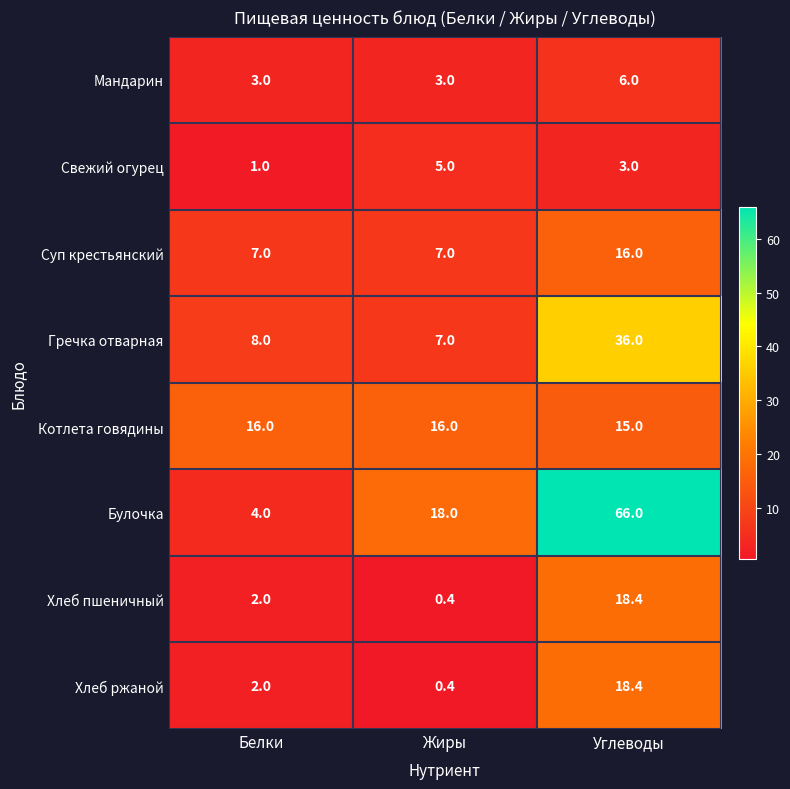

Which series has the widest spread of values?

Булочка